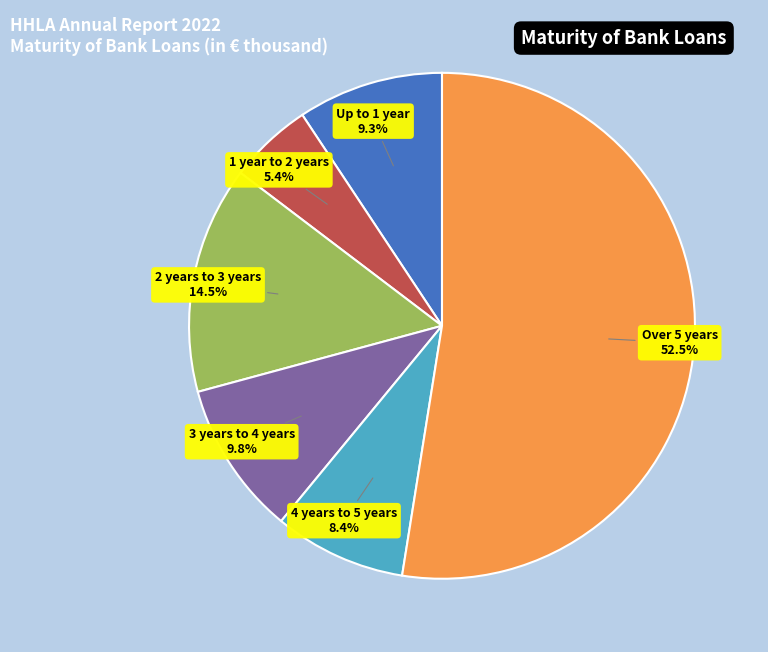

Rank the categories by value from highest to lowest.

Over 5 years, 2 years to 3 years, 3 years to 4 years, Up to 1 year, 4 years to 5 years, 1 year to 2 years